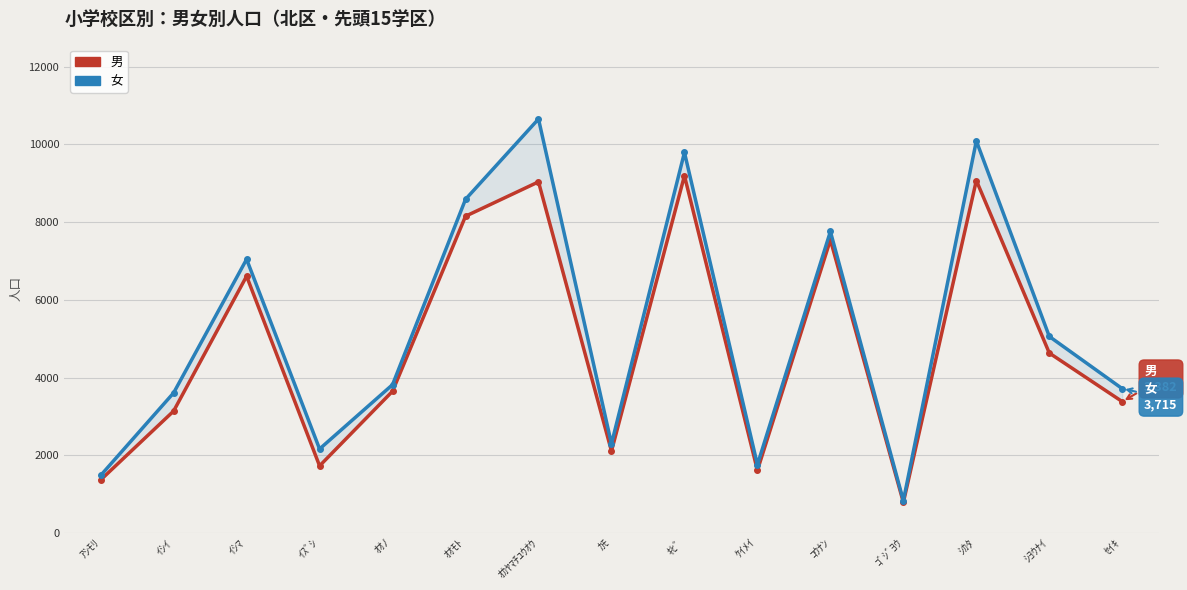

Rank the series by their maximum value, from highest to lowest.

女, 男